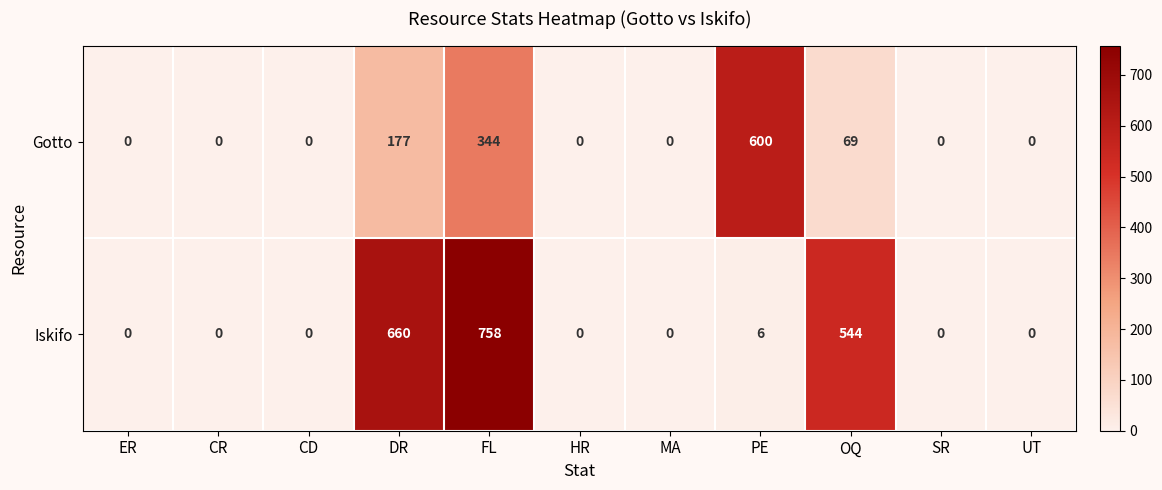

What is the difference between the maximum and minimum values in the Iskifo series?

758